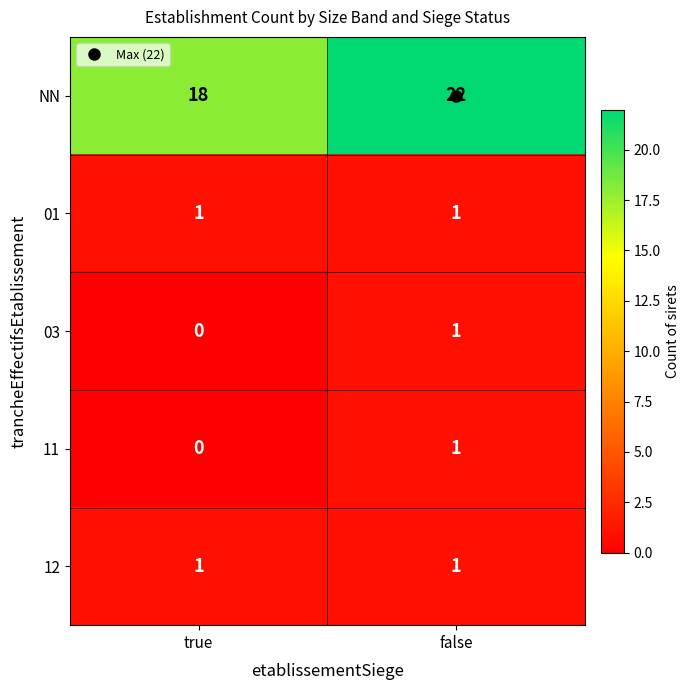

At which category does the chart reach its peak across all series?

false